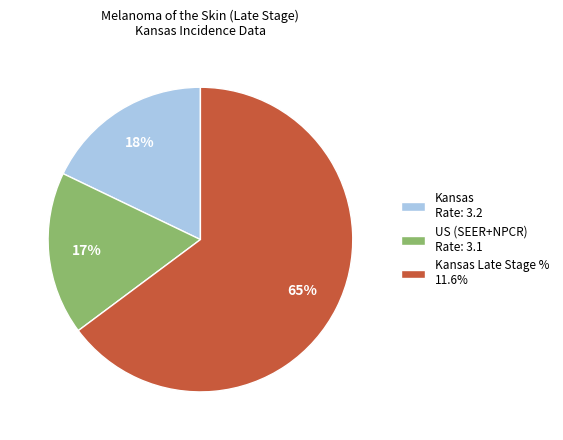

What is the ratio of the value at Kansas Late Stage % 11.6% to the value at Kansas Rate: 3.2?

3.6